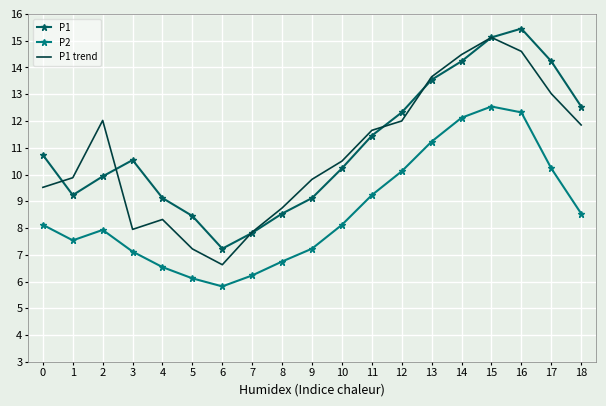

What is the difference between the P1 trend values at 11 and 17?

1.4